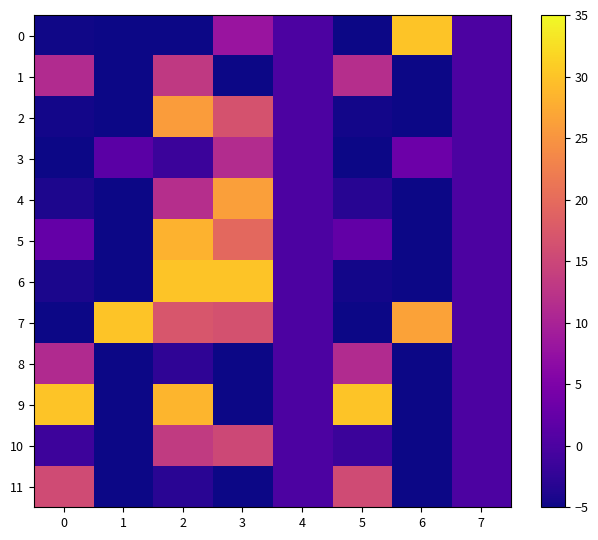

At which category does the chart reach its peak across all series?

6